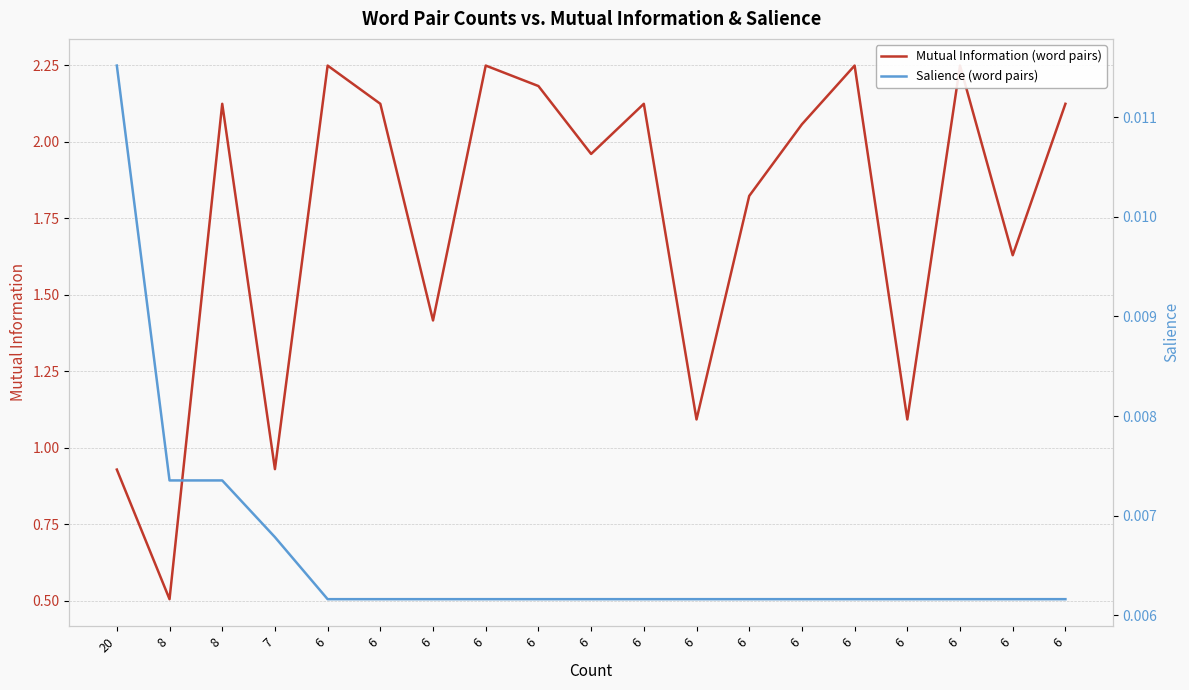

What is the average value of the Mutual Information (word pairs) series?

1.7